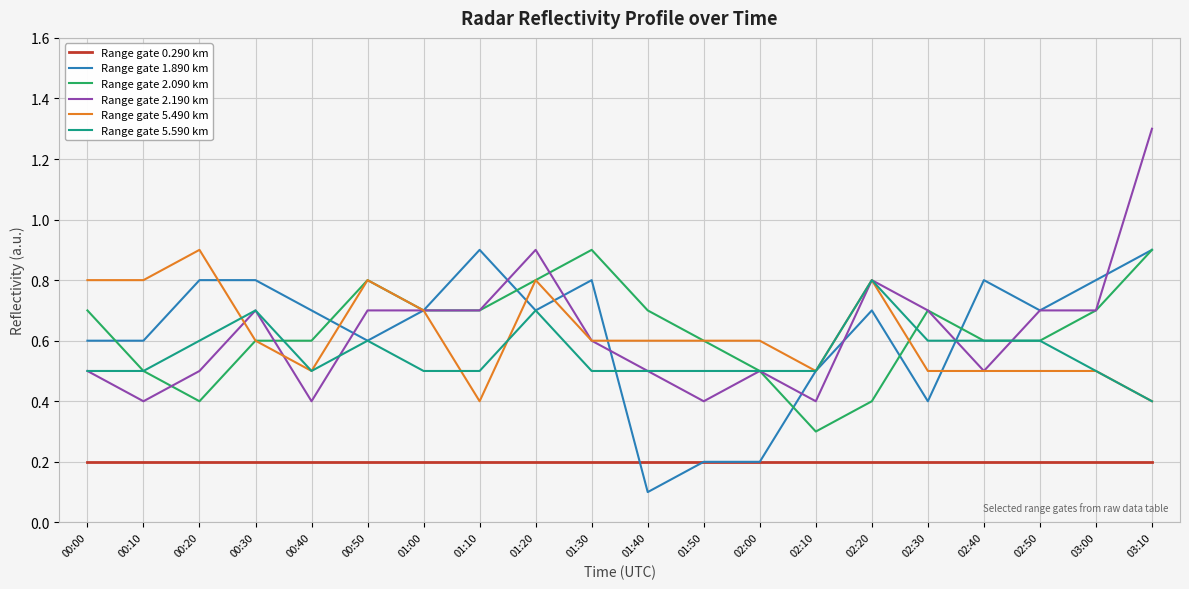

True or false: Range gate 2.090 km has a value of 0.4 at 00:40.

False